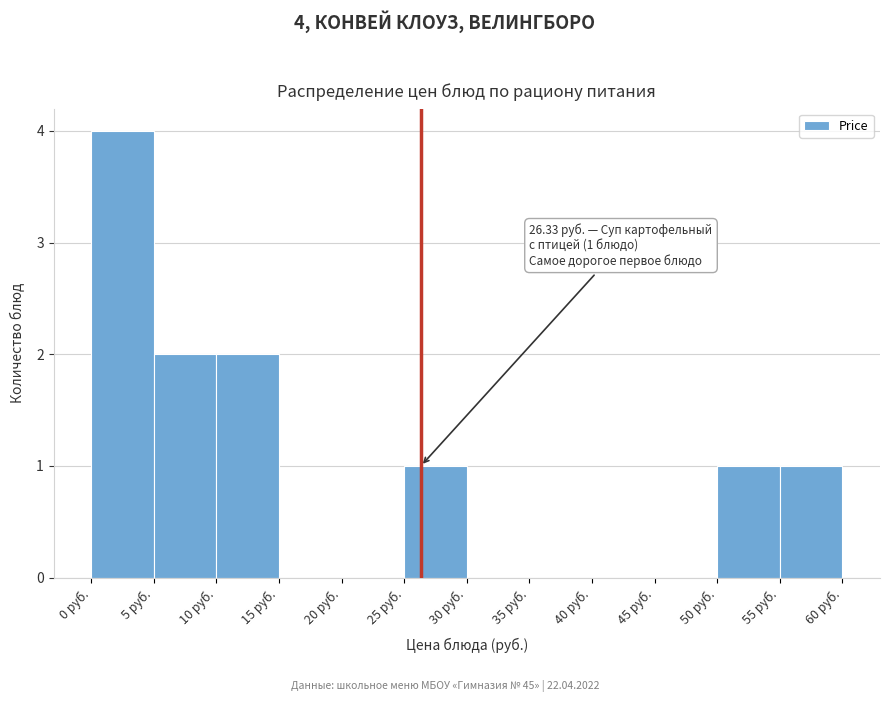

Which range on the x-axis has the tallest bar?

0 to 5